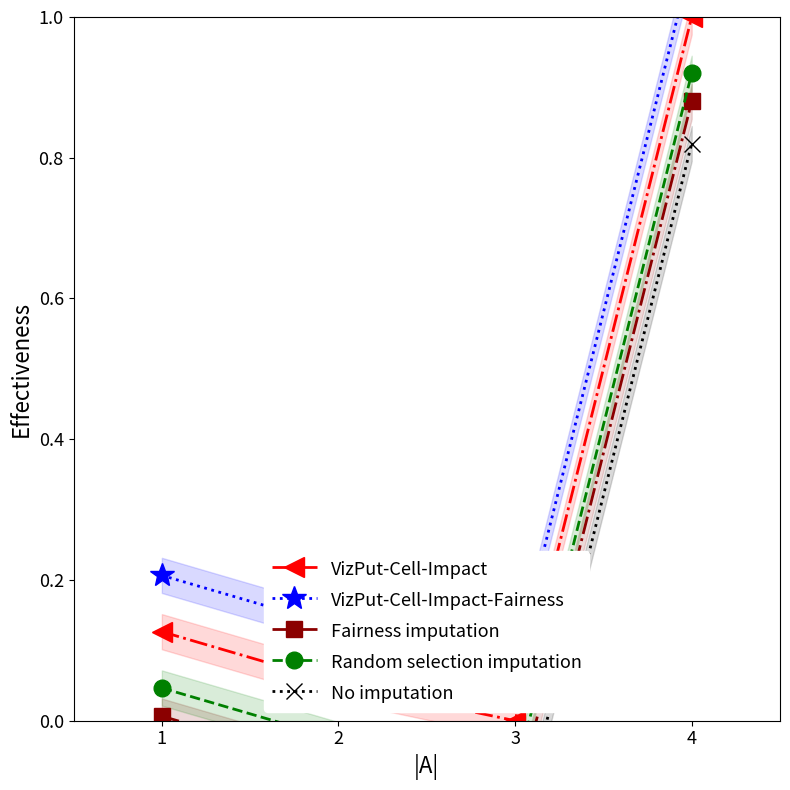

What is the average value of the No imputation series?

0.1